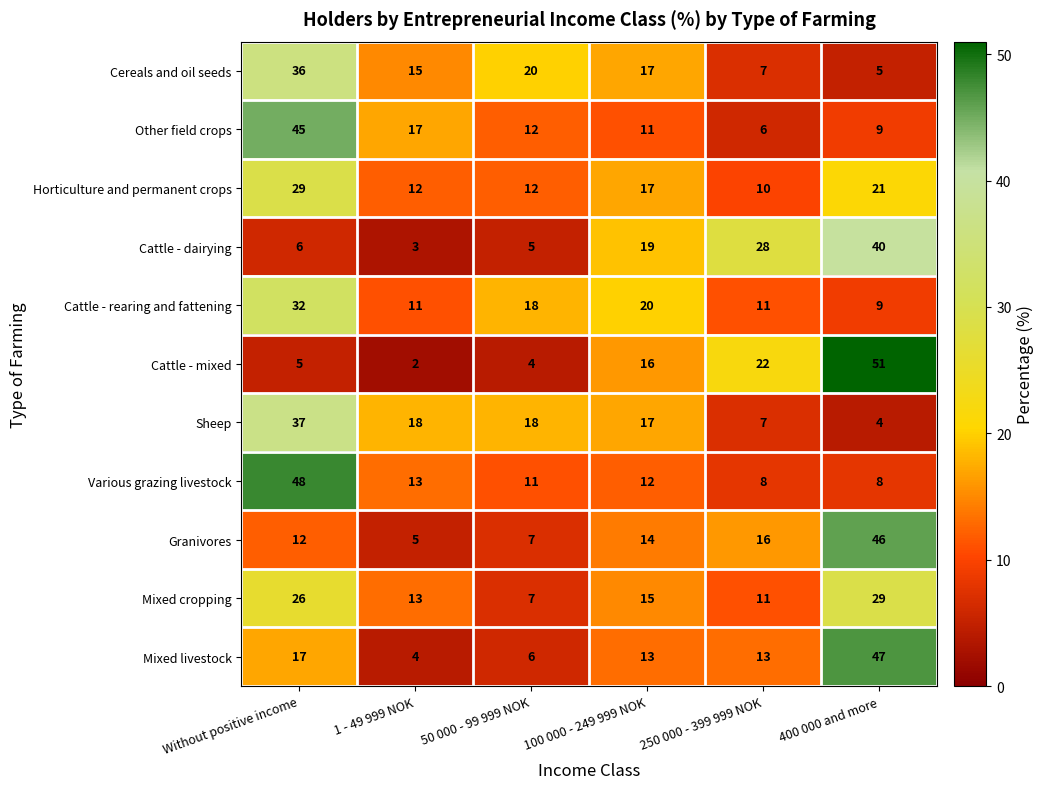

True or false: Cattle - rearing and fattening has a value of 48 at Without positive income.

False